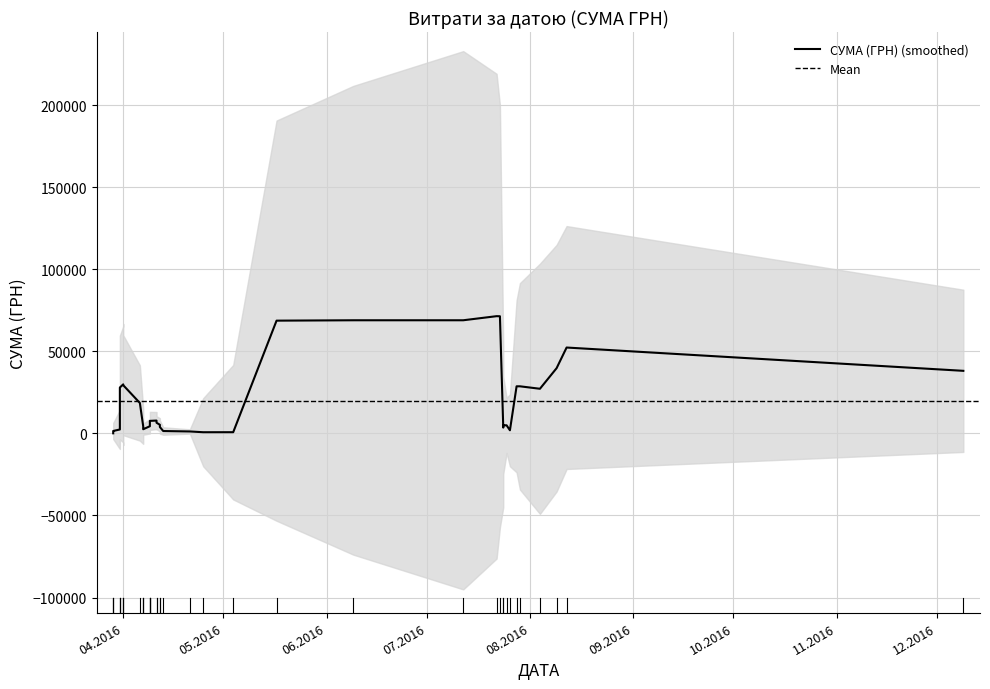

Which has a higher value, 12.04.2016 or 25.07.2016?

12.04.2016